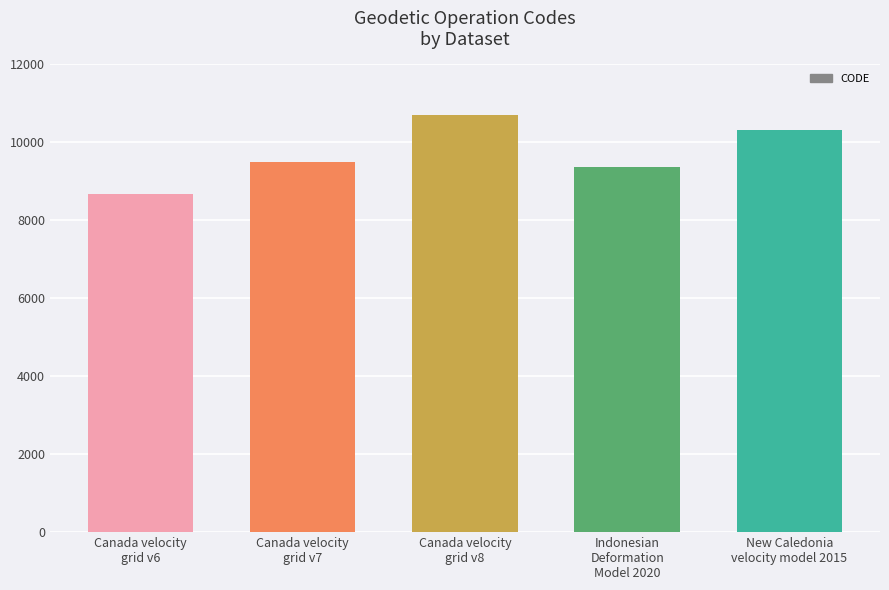

What is the change in value from Canada velocity
grid v7 to Indonesian
Deformation
Model 2020?

-108